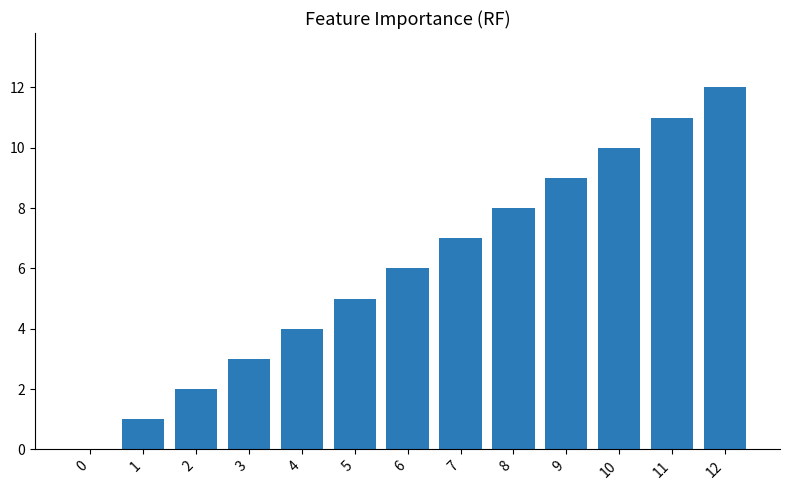

What is the greatest value displayed?

12